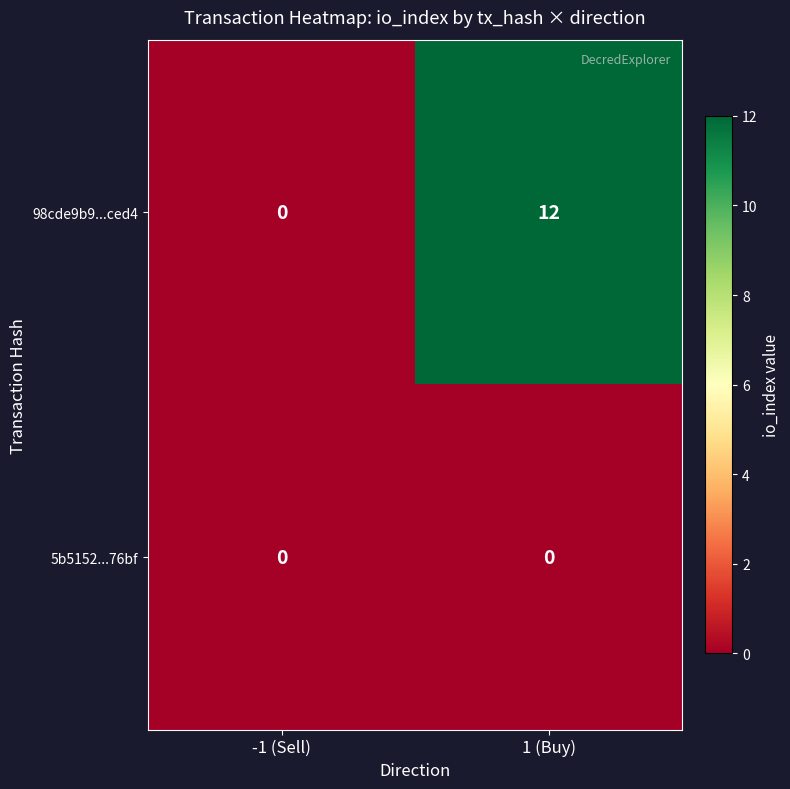

What is the maximum value shown in the chart?

12